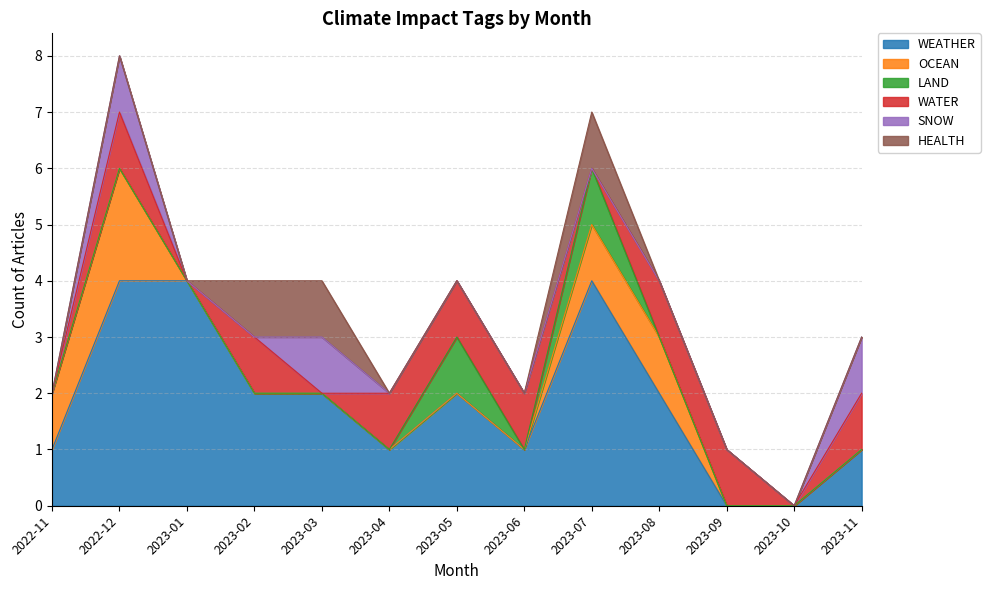

What is the difference between the WEATHER values at 2023-07 and 2022-11?

3